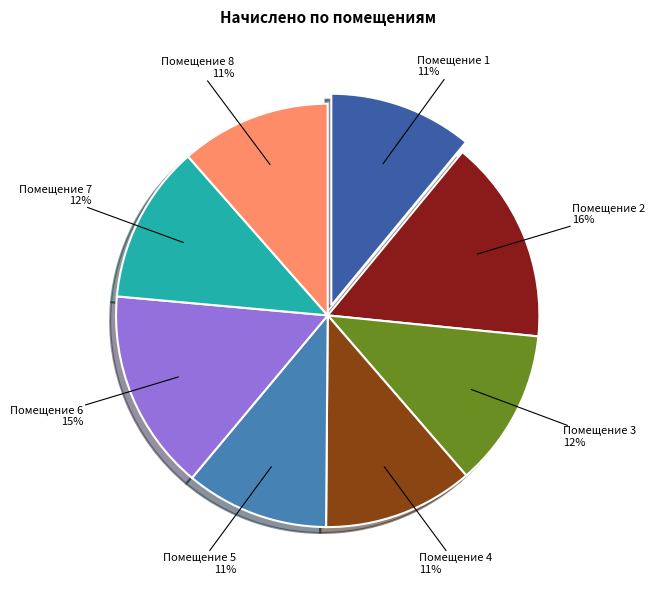

Does any single category account for the majority?

No